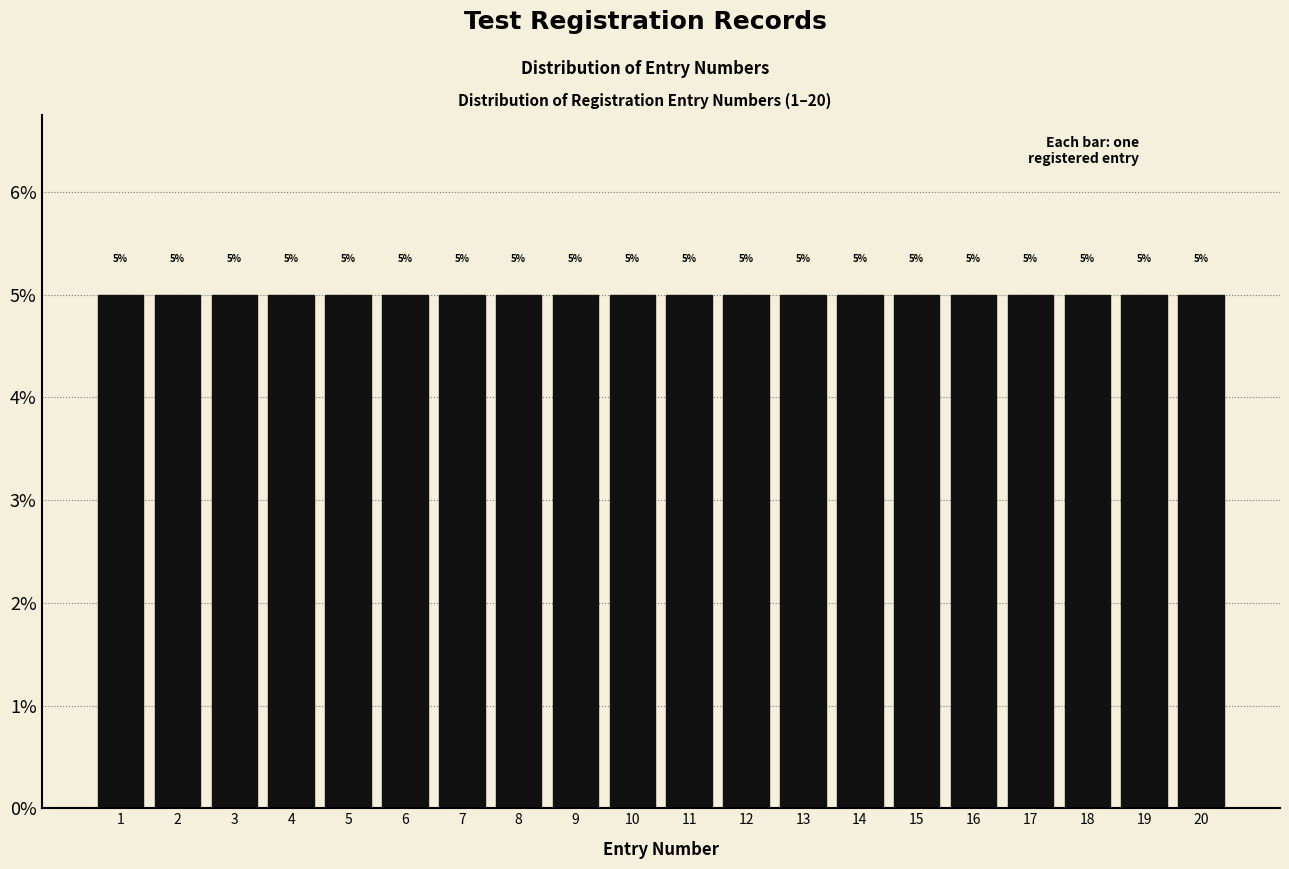

Reading left to right, list every bar in this chart as the range it spans on the x-axis followed by its height.

0.5 to 1.5: 5
1.5 to 2.5: 5
2.5 to 3.5: 5
3.5 to 4.5: 5
4.5 to 5.5: 5
5.5 to 6.5: 5
6.5 to 7.5: 5
7.5 to 8.5: 5
8.5 to 9.5: 5
9.5 to 10.5: 5
10.5 to 11.5: 5
11.5 to 12.5: 5
12.5 to 13.5: 5
13.5 to 14.5: 5
14.5 to 15.5: 5
15.5 to 16.5: 5
16.5 to 17.5: 5
17.5 to 18.5: 5
18.5 to 19.5: 5
19.5 to 20.5: 5